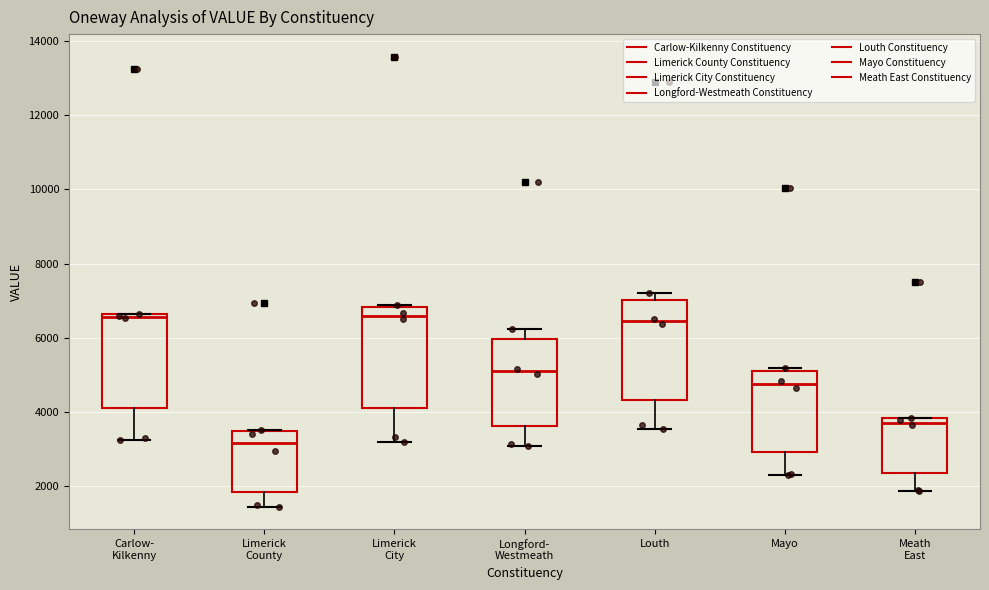

Reading left to right, transcribe this box plot: for each box, give where its median line is, the range the box spans, and where its two whiskers end, as read against the y-axis. The values are not printed on the chart, so give them approximately, as read against the axis.

Carlow- Kilkenny: median 6600 (just below the box's upper edge), box 4200 to 6600, whiskers 3200 to 6600
Limerick County: median 3200, box 1800 to 3400, whiskers 1400 to 3600
Limerick City: median 6600, box 4200 to 6800, whiskers 3200 to 6800
Longford- Westmeath: median 5000, box 3600 to 6000, whiskers 3000 to 6200
Louth: median 6400, box 4400 to 7000, whiskers 3600 to 7200
Mayo: median 4800, box 3000 to 5200, whiskers 2400 to 5200 (just above the box's upper edge)
Meath East: median 3800 (just below the box's upper edge), box 2400 to 3800, whiskers 1800 to 3800